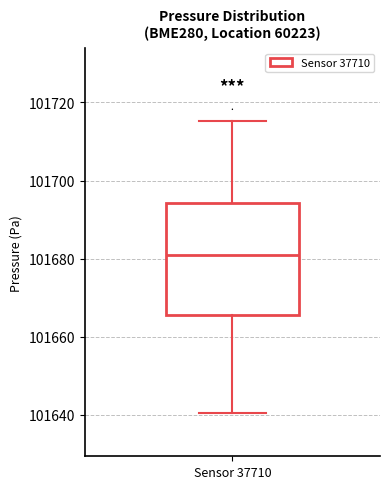

Read this box plot against the y-axis: the position of the median line, the range covered by the box, and the ends of both whiskers. The values are not printed on the chart, so give them approximately, as read against the axis.

median 101682, box 101666 to 101694, whiskers 101640 to 101716